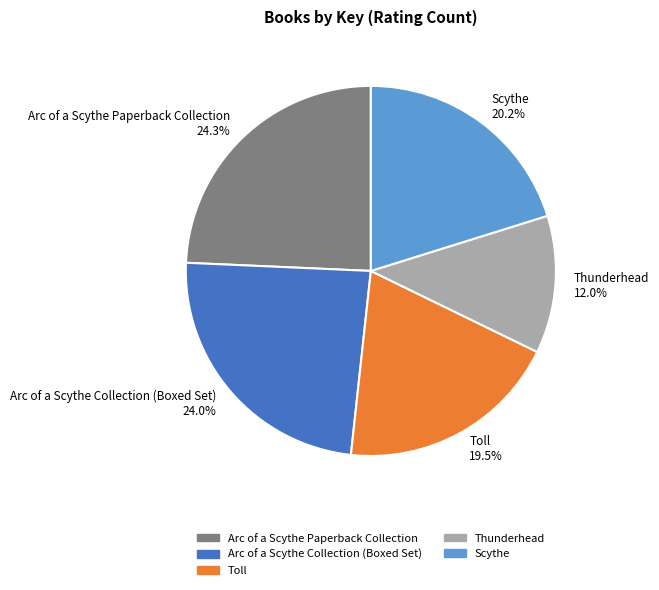

Combined, what portion of the pie is Arc of a Scythe Collection (Boxed Set) and Scythe?

44.2%